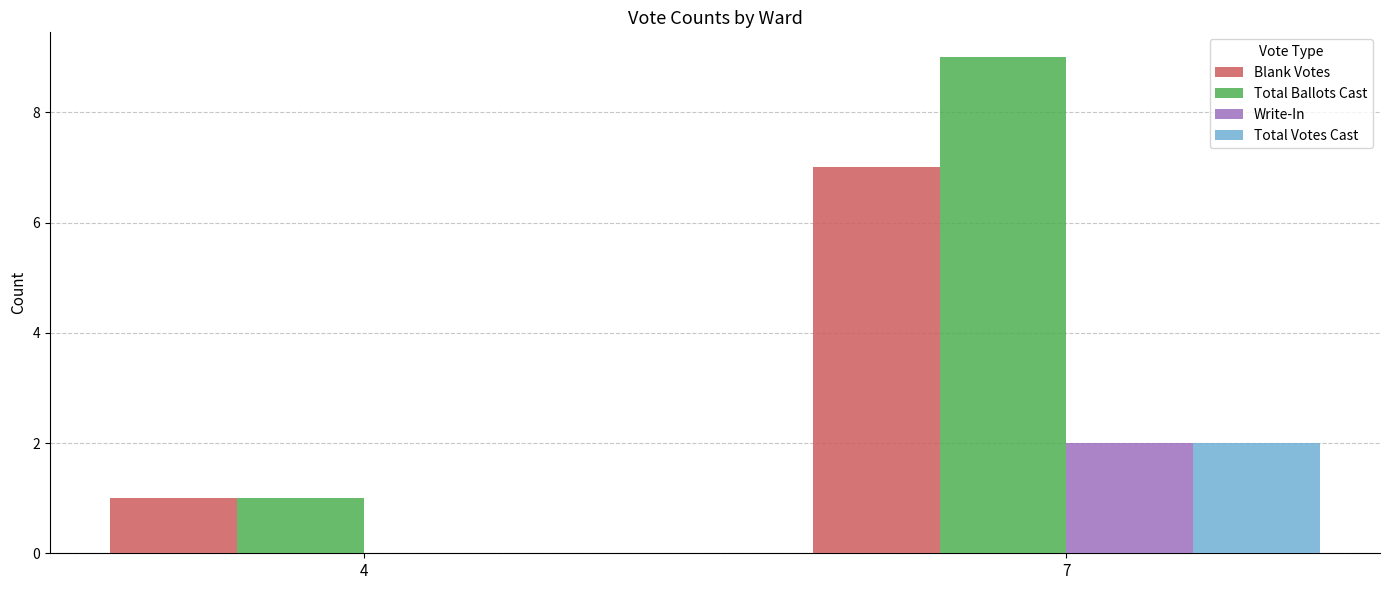

At which category is the sum across all series the highest?

7